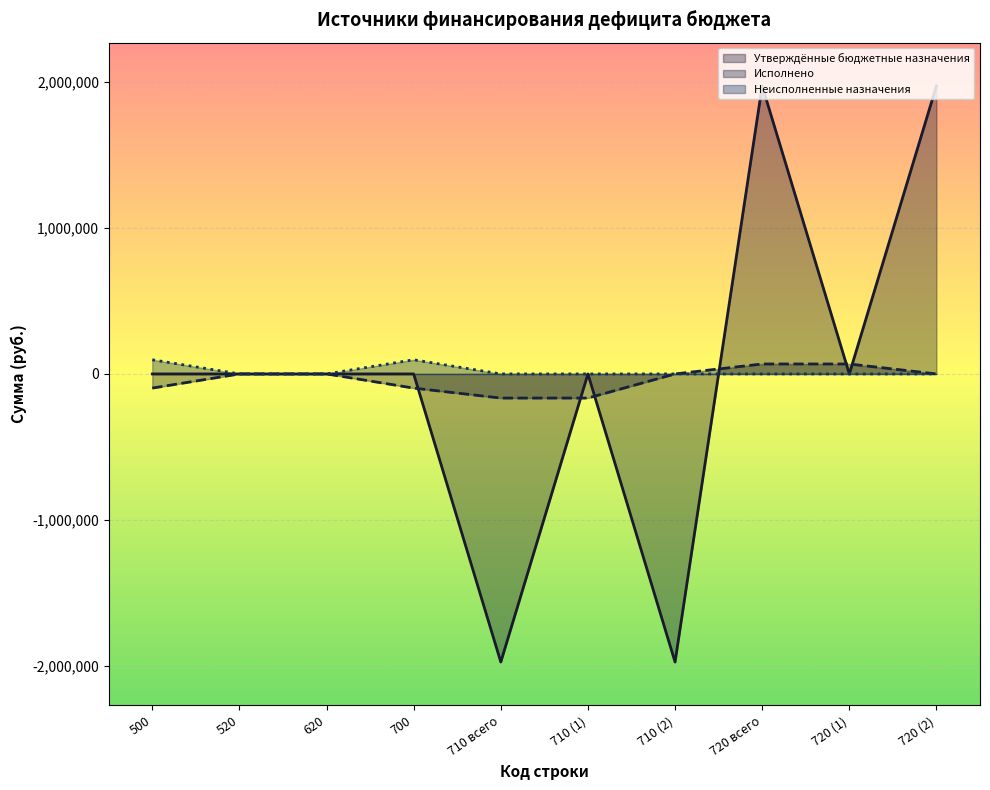

What is the average value of the Исполнено series?

-38833.7